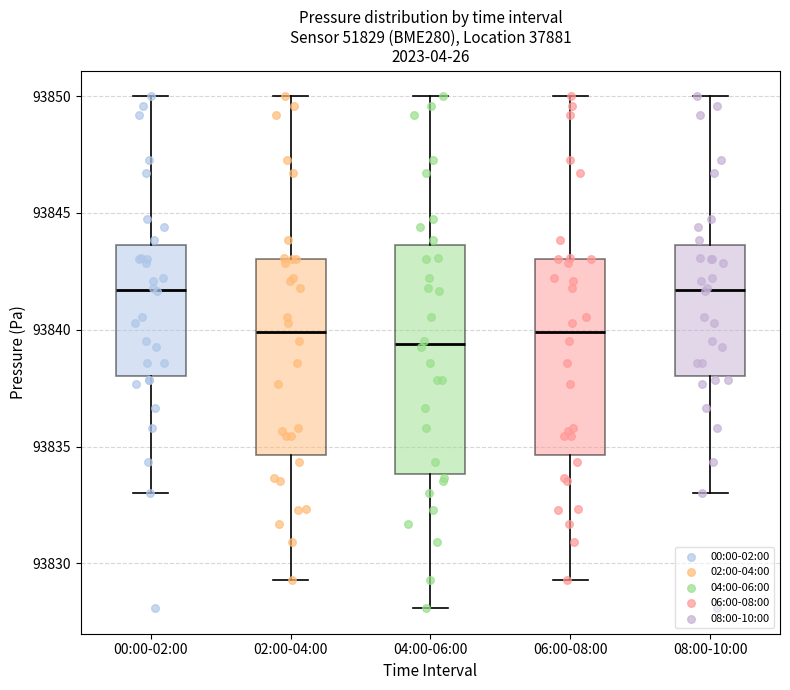

Comparing the boxes themselves (not the whiskers), which one is the tallest?

04:00-06:00